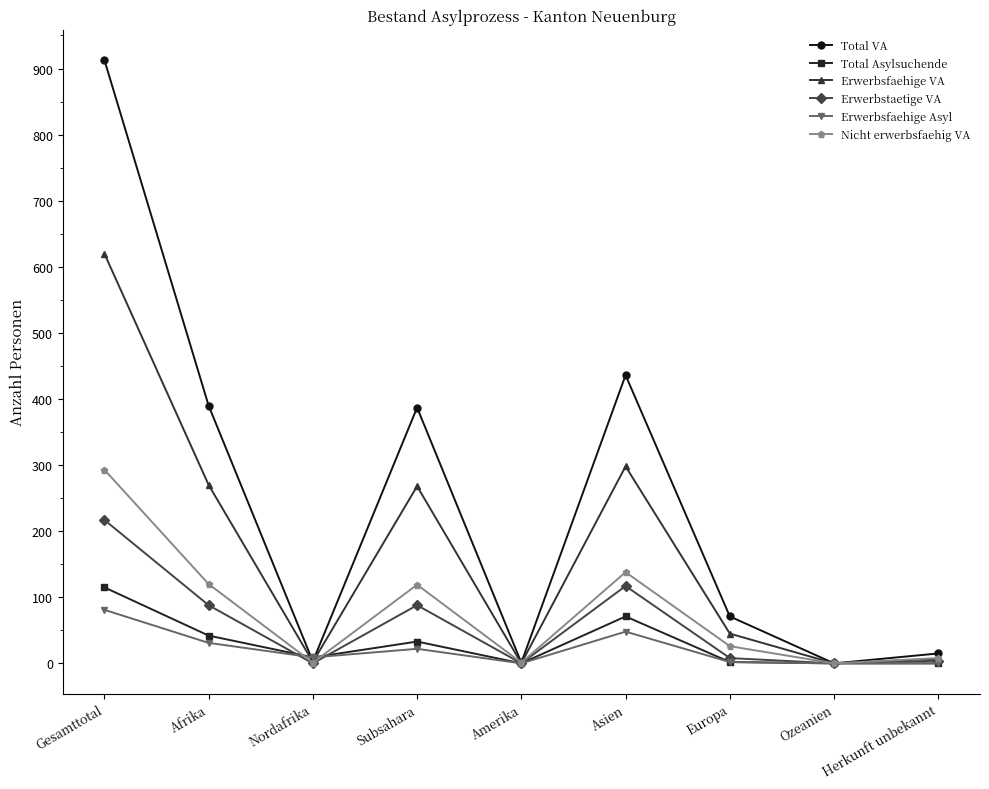

Count the number of data series in this chart.

6